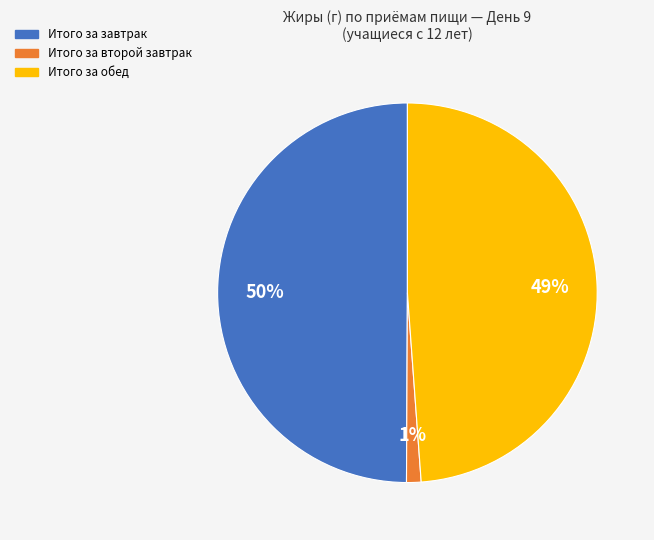

To the nearest percent, what is the average slice percentage?

33%